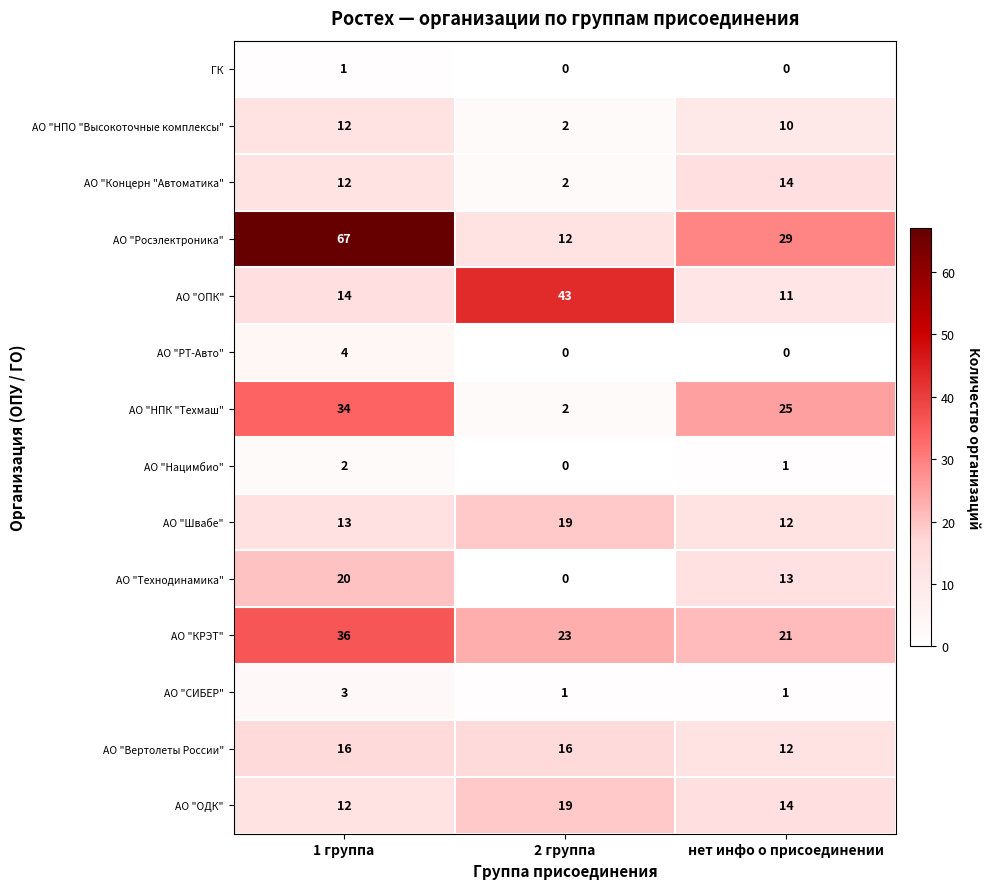

List the labels in order of АО "Росэлектроника" value, largest first.

1 группа, нет инфо о присоединении, 2 группа